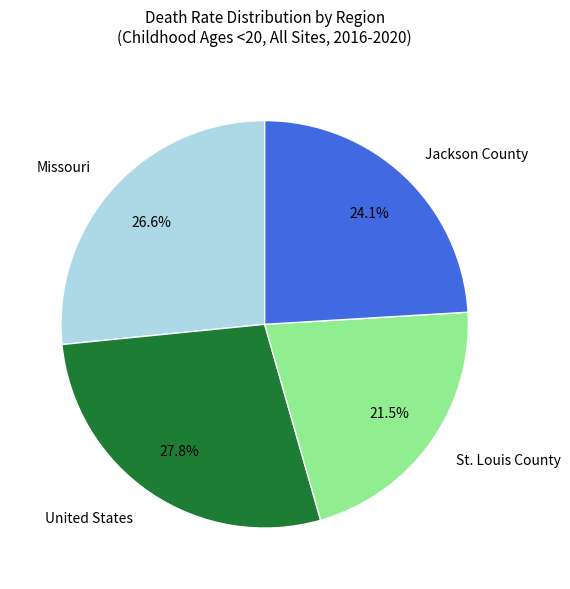

Which category has the biggest portion of the pie?

United States